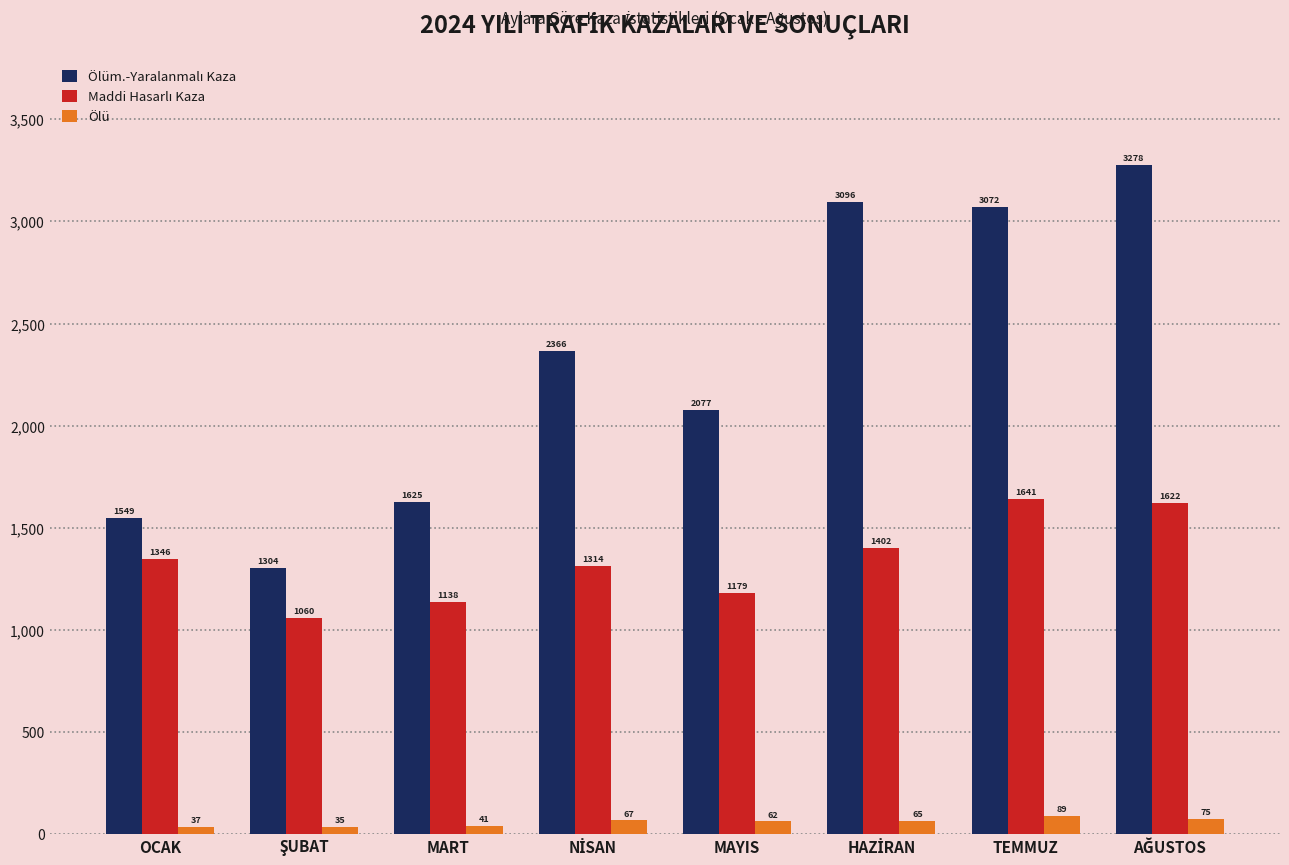

What is the average value of the Ölü series?

59